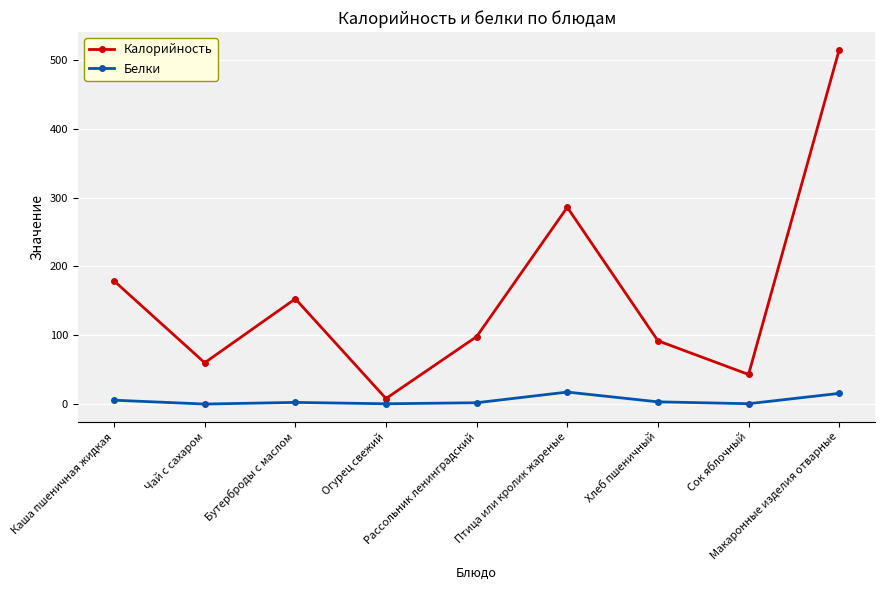

Which series has the widest spread of values?

Калорийность